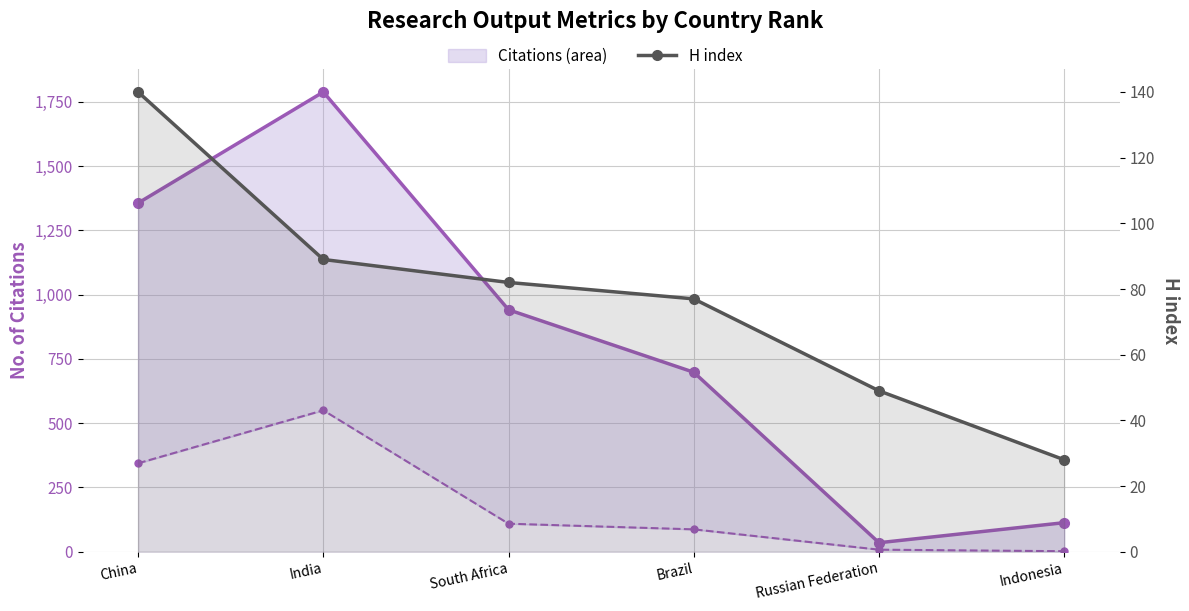

True or false: Self-citations and Citations (line) intersect in this chart.

False